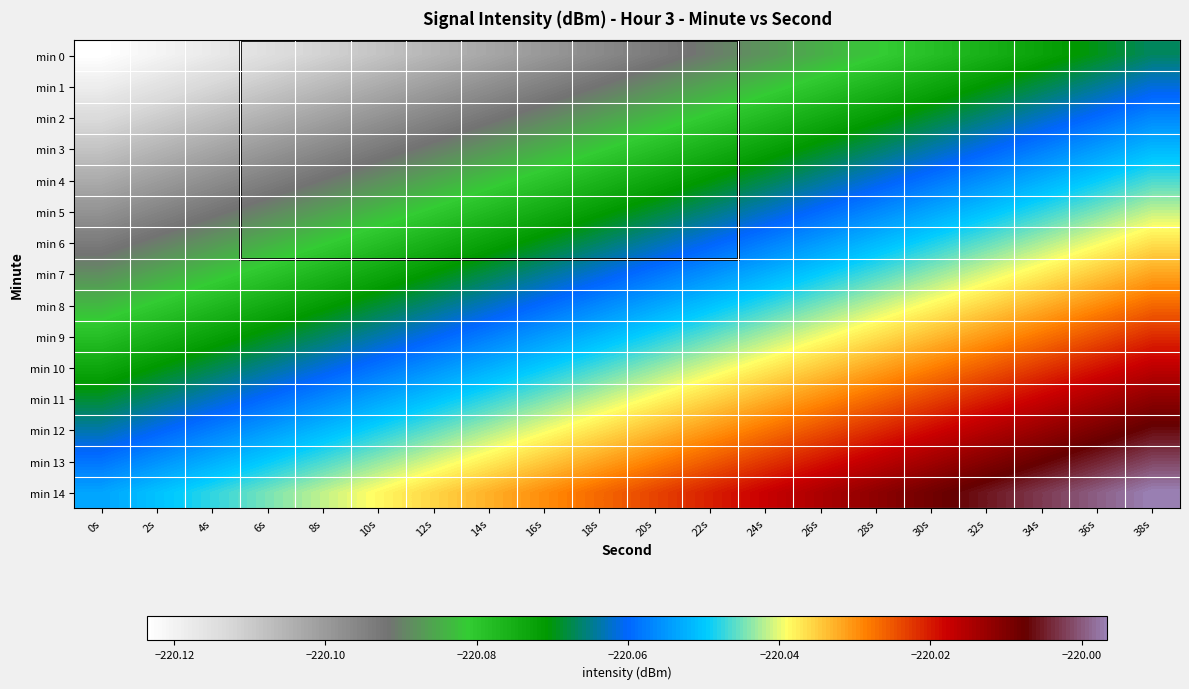

At which category is the sum across all series the highest?

38s